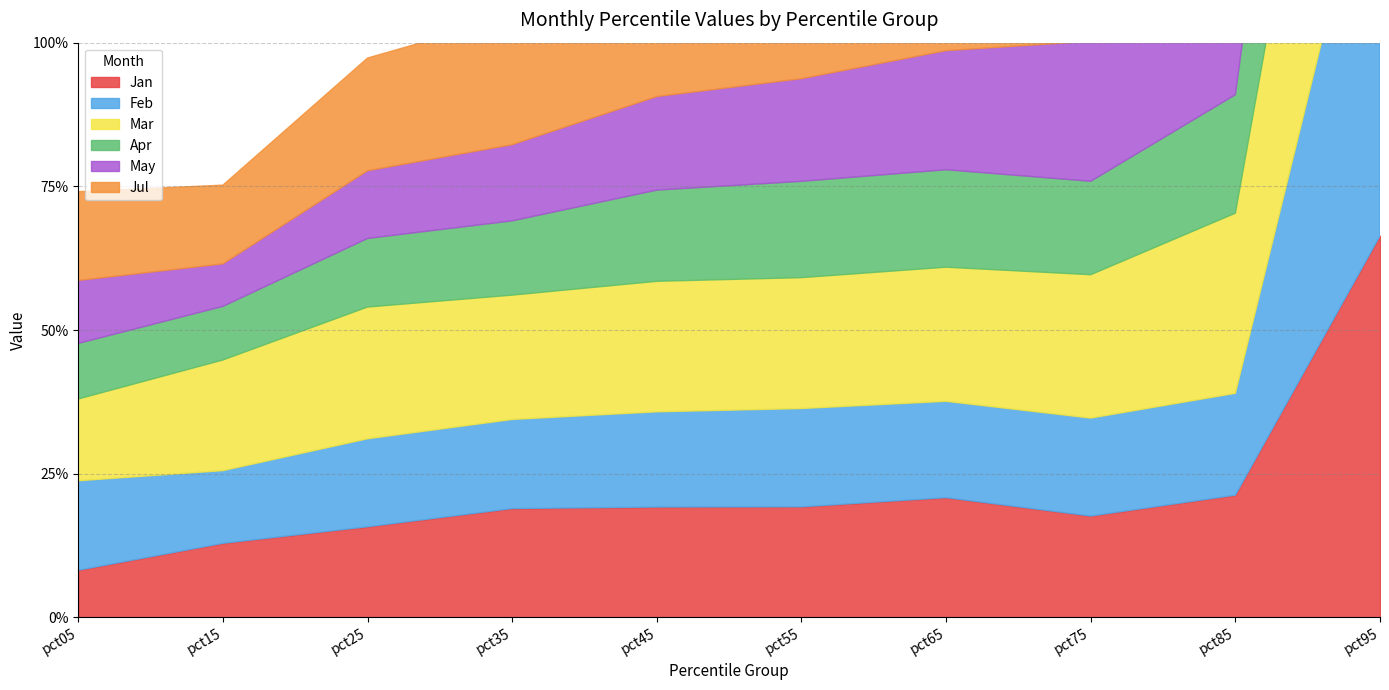

At how many categories does at least one series exceed 0?

10